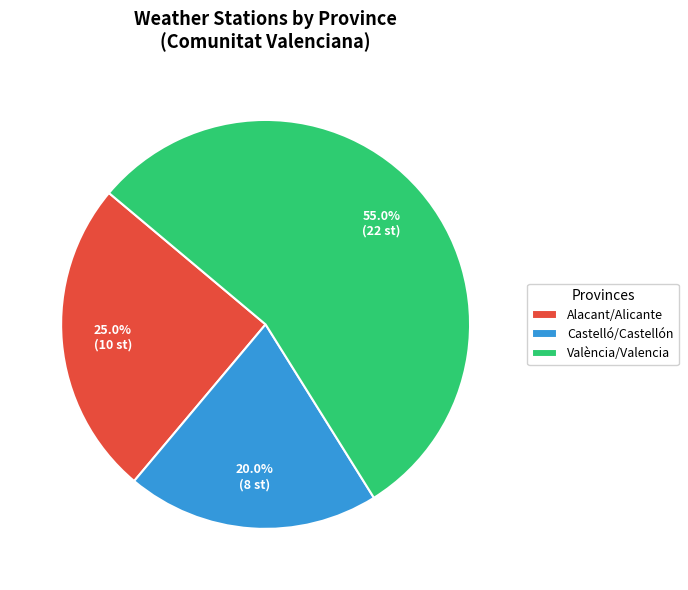

Does any single category account for the majority?

Yes